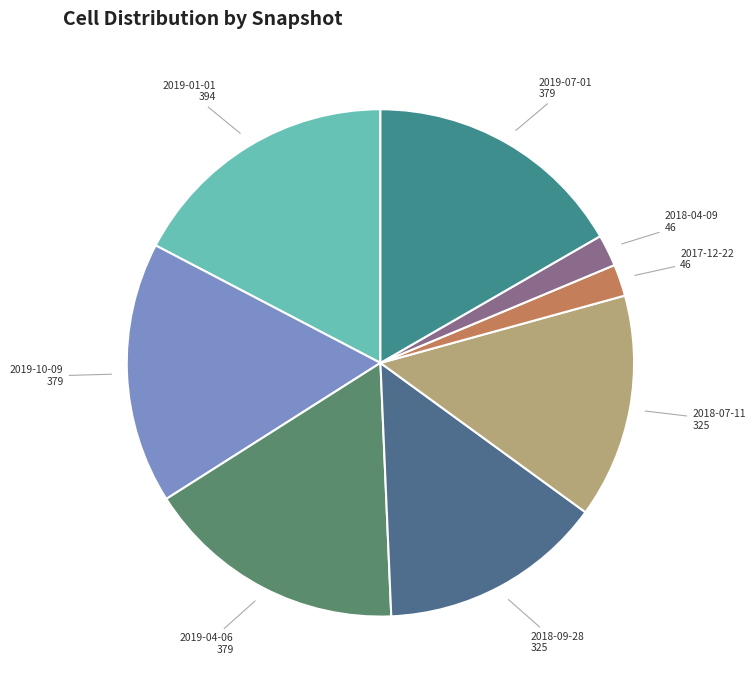

The 2019-07-01 slice represents 6% of the pie. True or false?

False